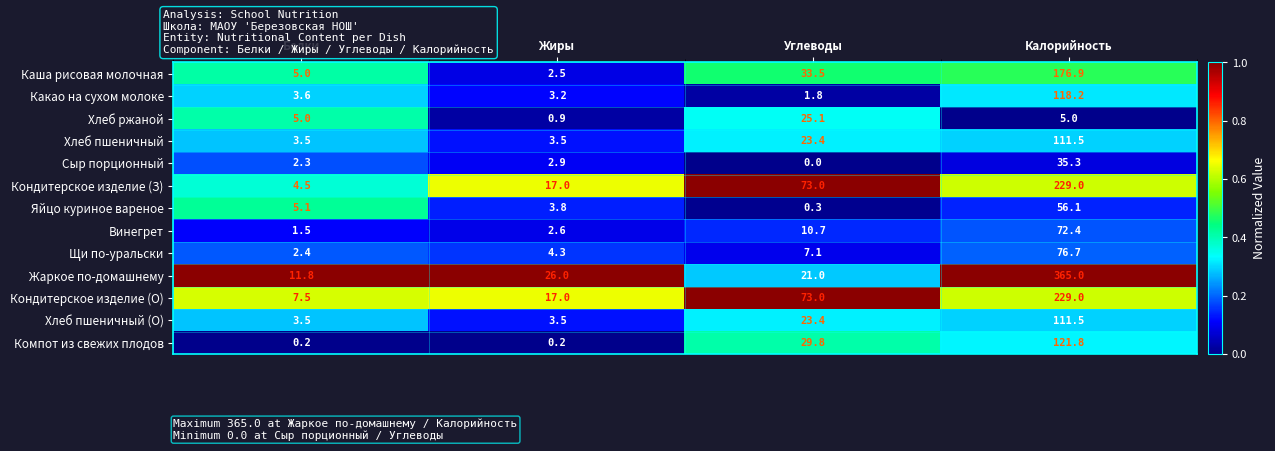

What is the average value of the Яйцо куриное вареное series?

16.3